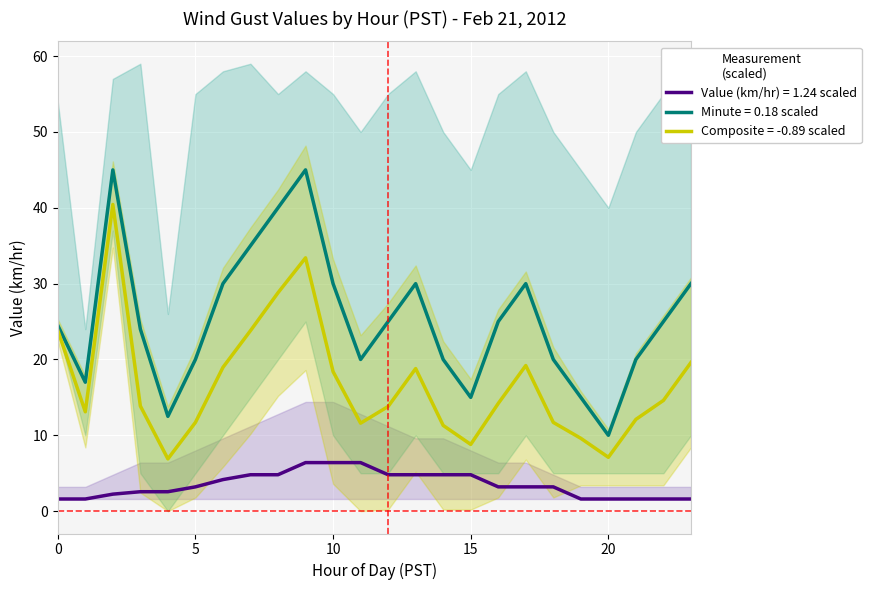

Where is mean_minute nearest to the value 27?

12